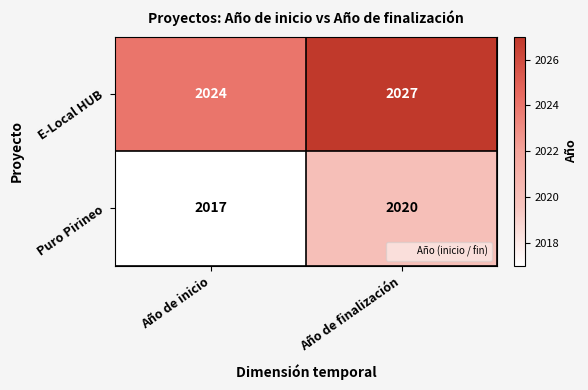

Reading left to right, list all the values displayed in this chart.

E-Local HUB: Año de inicio=2024	Año de finalización=2027
Puro Pirineo: Año de inicio=2017	Año de finalización=2020